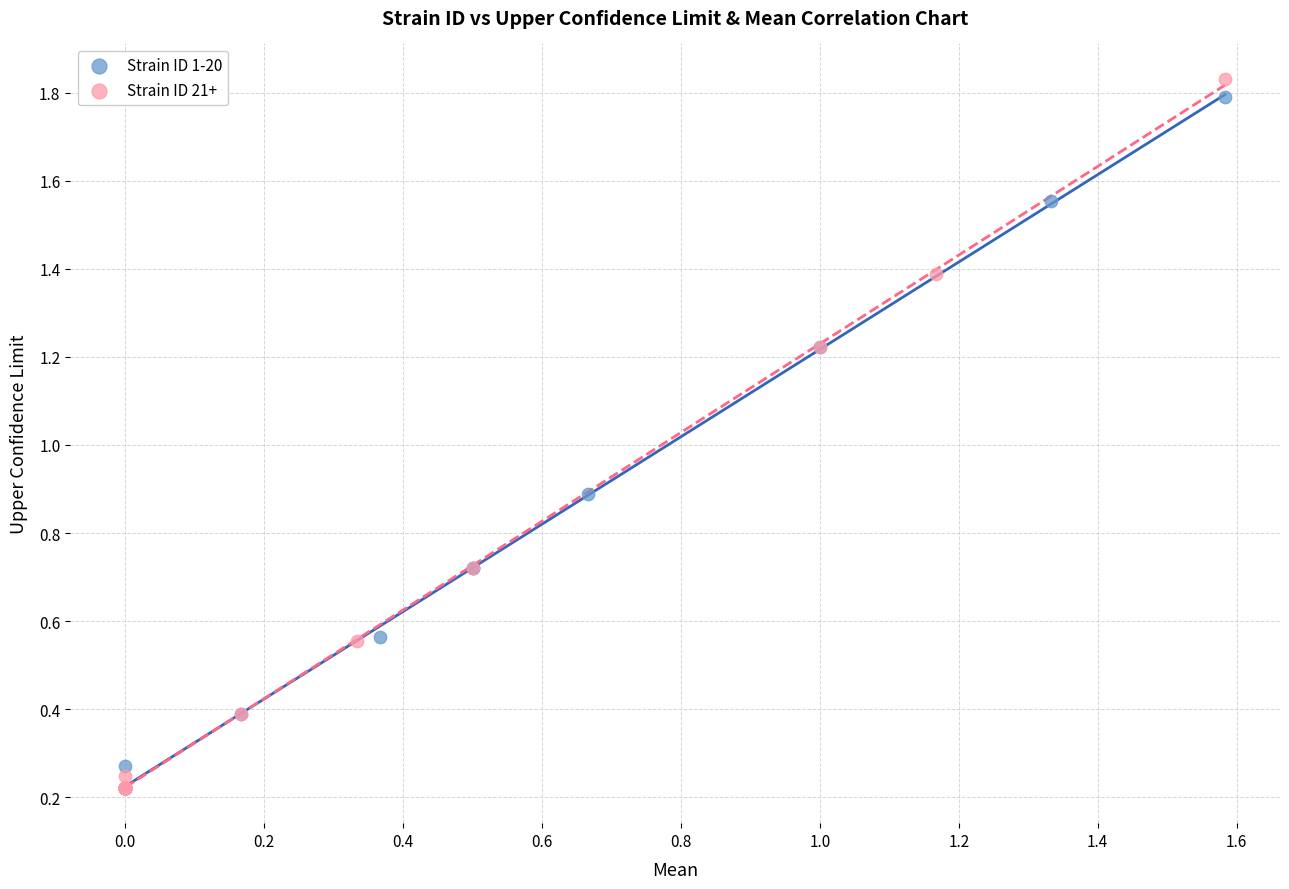

What are all the series names shown in the legend?

Strain ID 1-20, Strain ID 21+